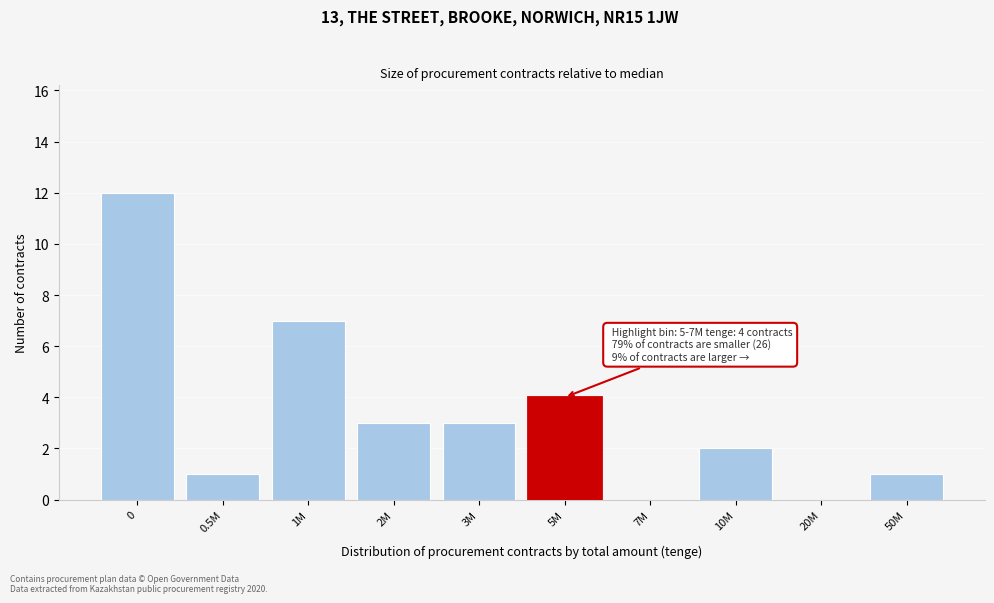

Reading right to left, extract all data points from this chart.

50M=1	20M=0	10M=2	7M=0	5M=4	3M=3	2M=3	1M=7	0.5M=1	0=12